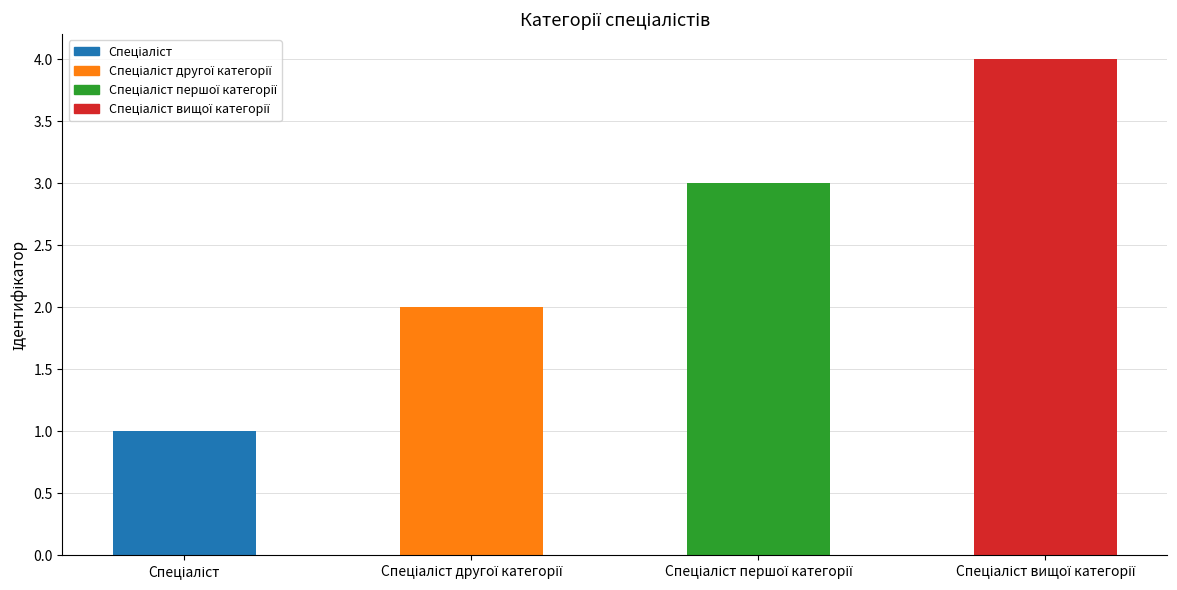

What is the difference between the maximum and minimum values?

3